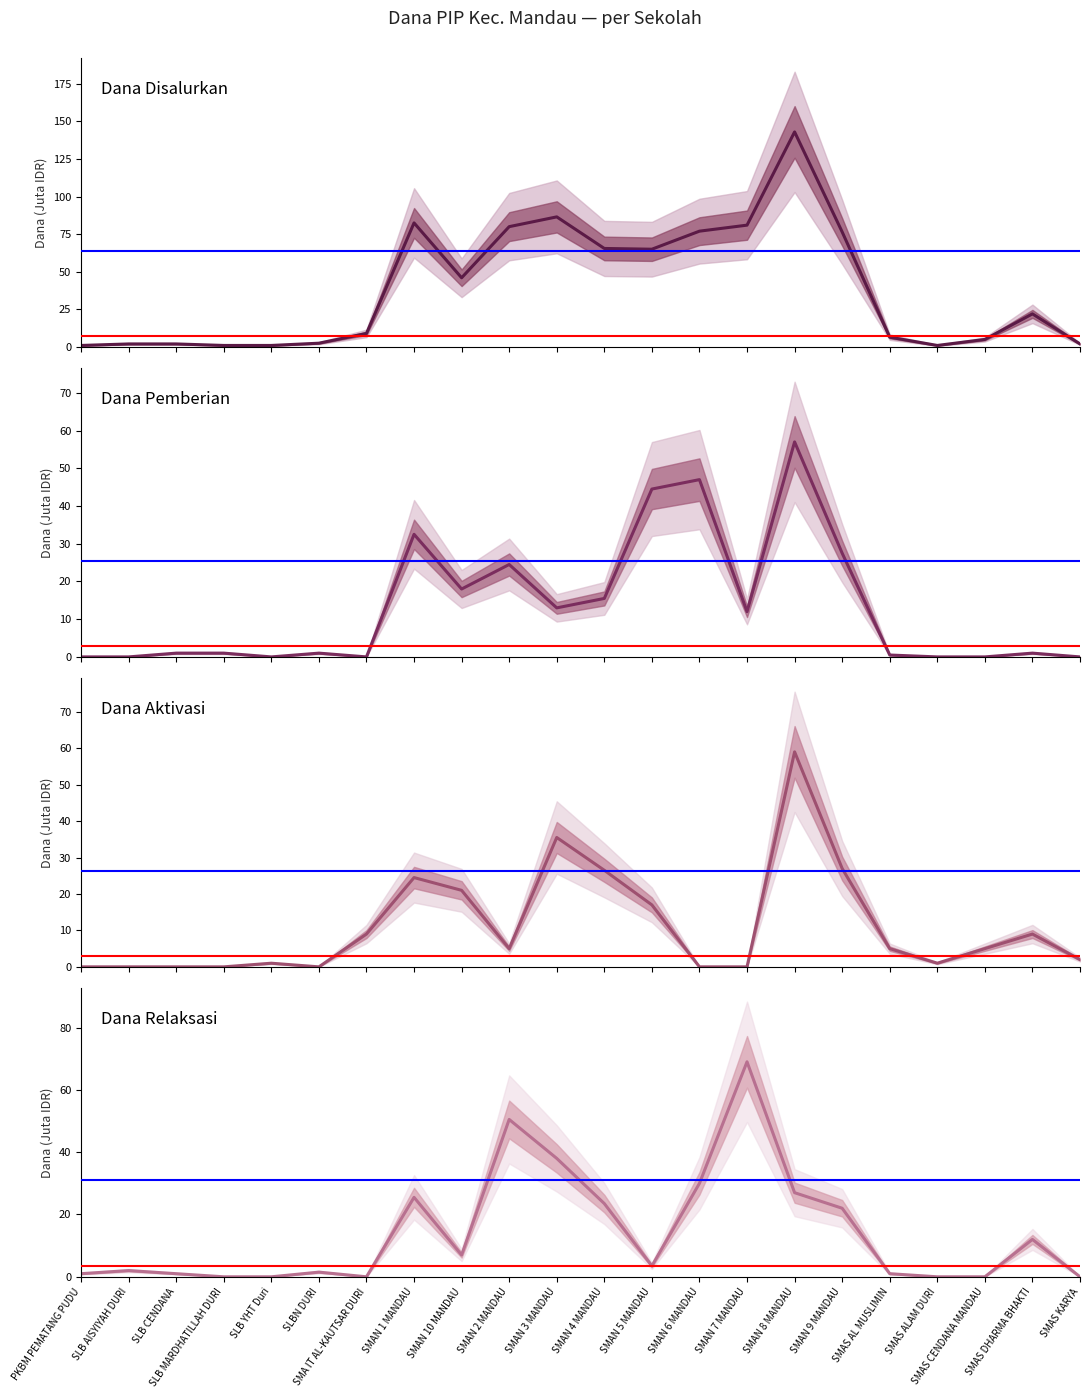

How many series are shown in this chart?

4